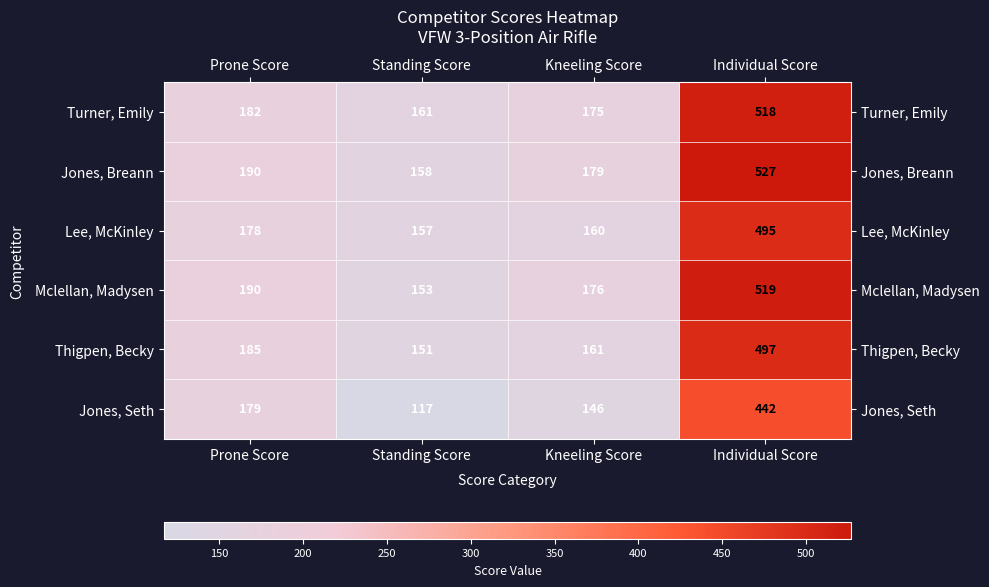

What is the difference between the second highest and second lowest values in the Thigpen, Becky series?

24